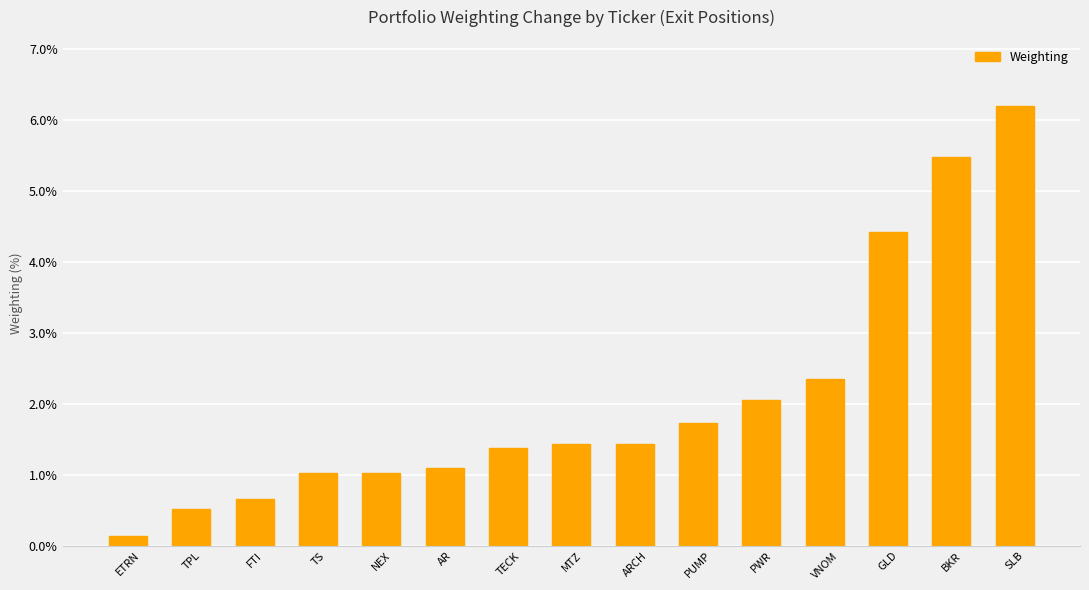

How many distinct data groups are displayed?

1